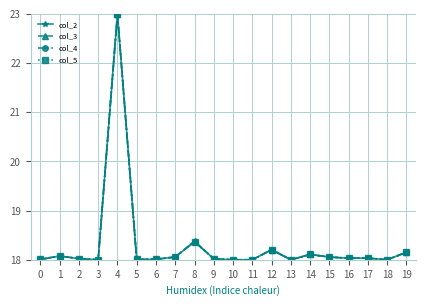

What is the difference between the col_4 values at 13 and 4?

5.0